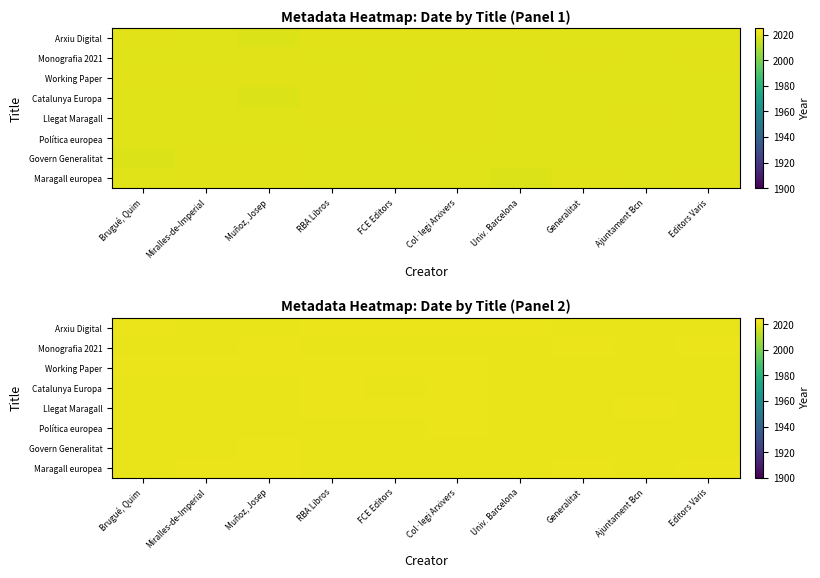

List the series in order of their peak value, lowest first.

Política europea, Govern Generalitat, Arxiu Digital, Catalunya Europa, Maragall europea, Working Paper, Llegat Maragall, Monografia 2021